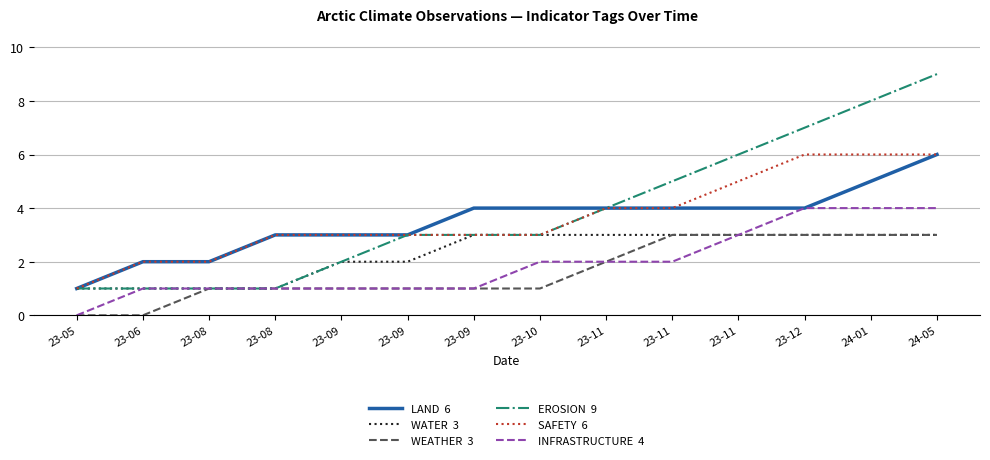

How many lines are shown in the chart?

6